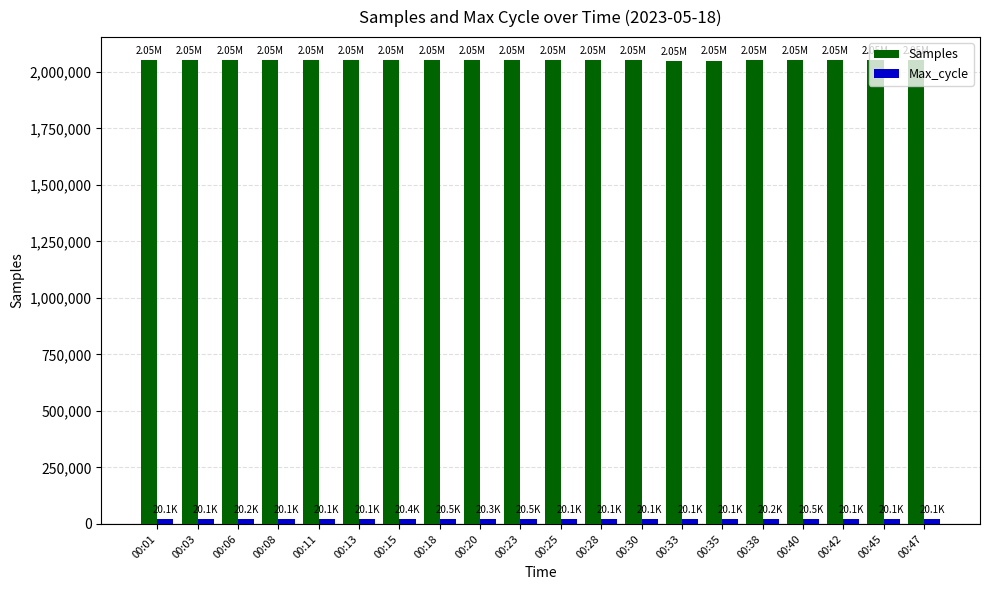

Which series has the largest range (max minus min)?

Samples